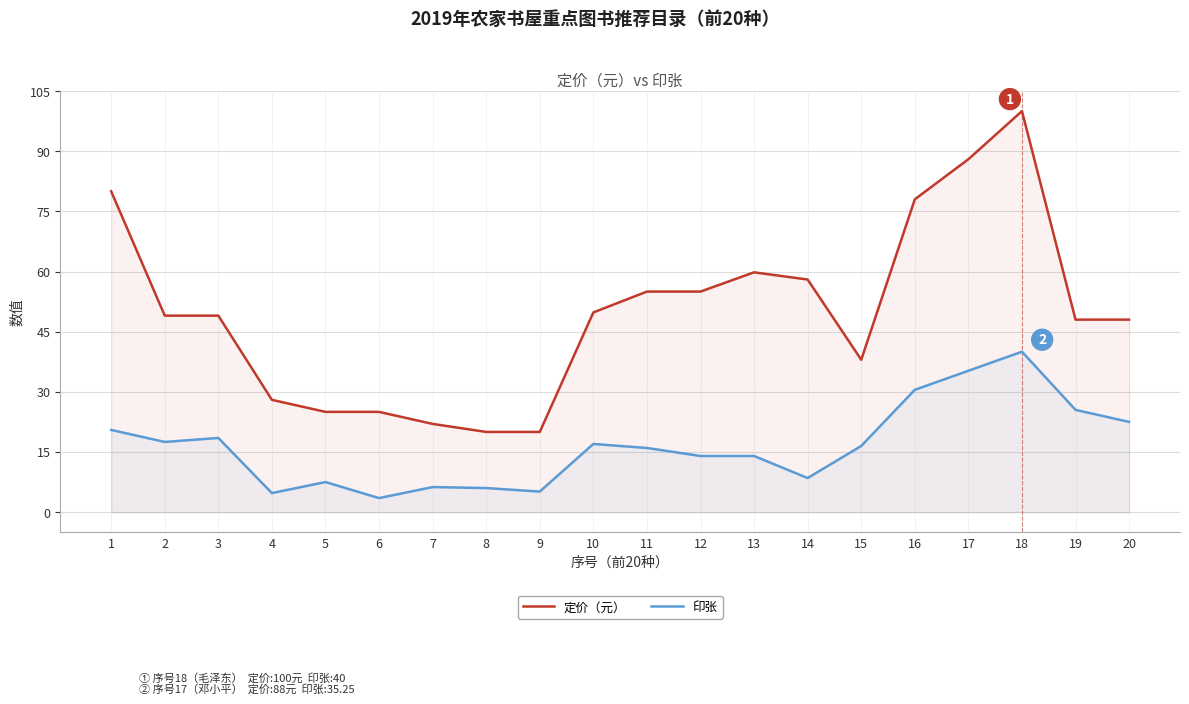

Does the chart have visible grid lines?

Yes